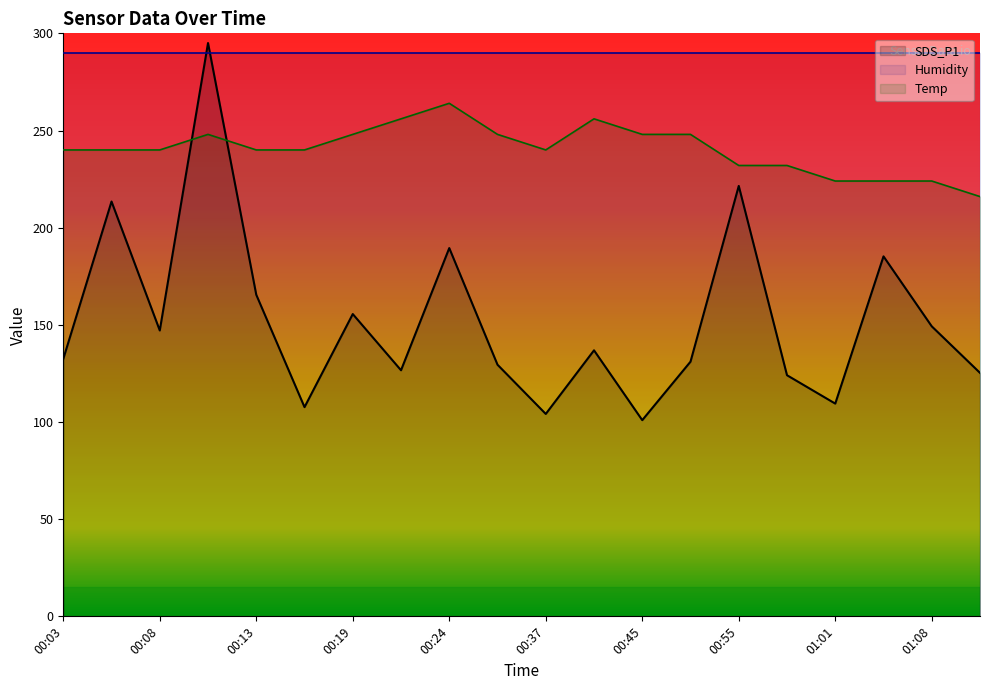

Which category has the lowest value across all series?

00:45